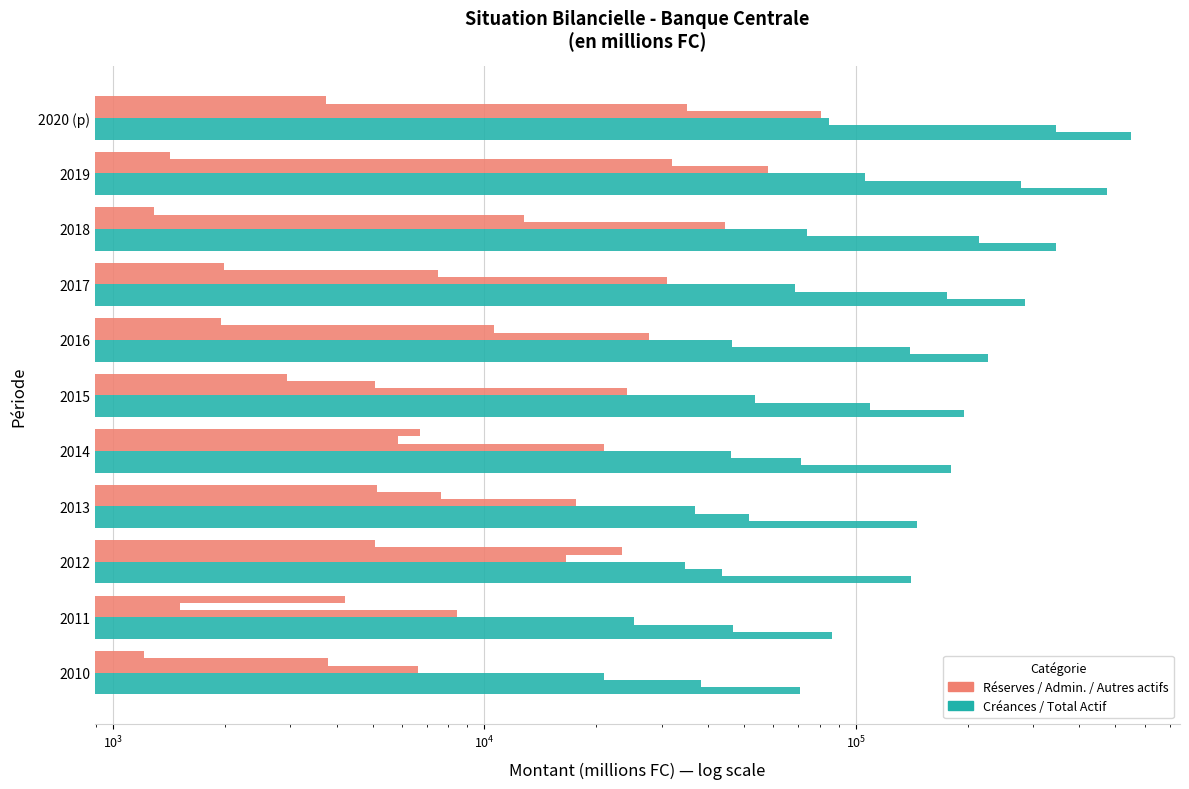

What is the average value of the Créances sur les soc. à parti. series?

137570.3